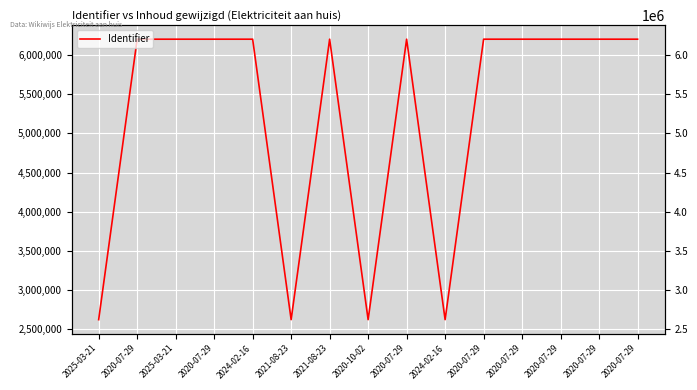

The value at 2020-10-02 is 3683535. True or false?

False